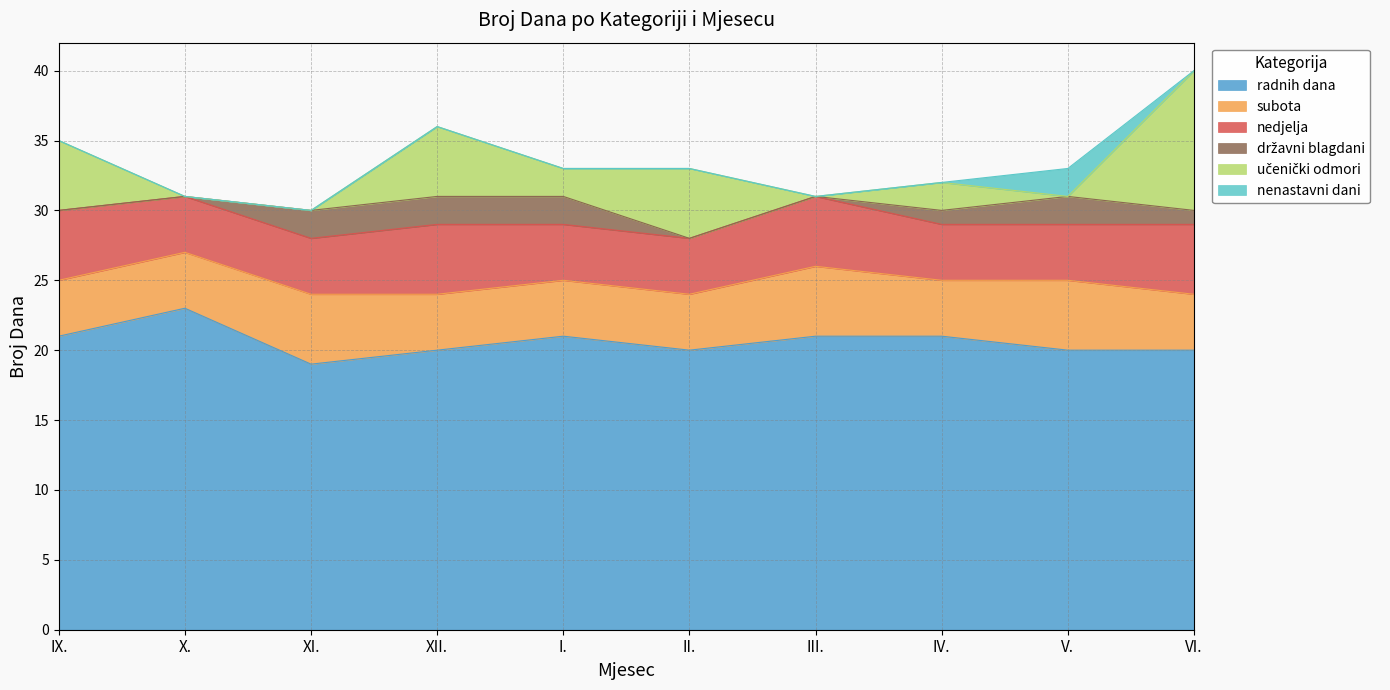

The value of nenastavni dani at I. is 0. True or false?

True